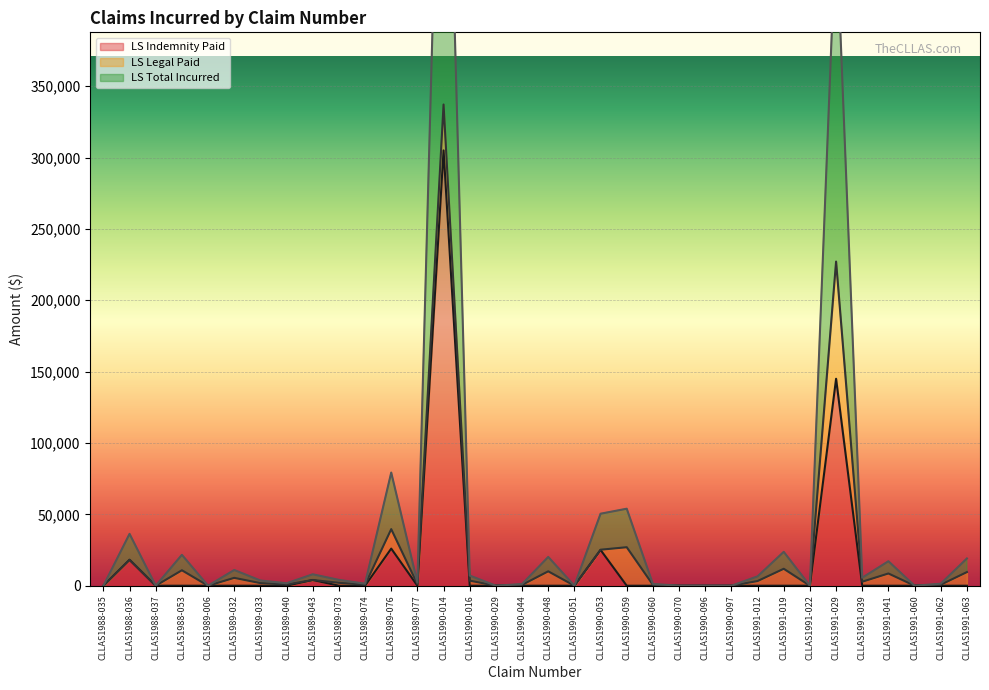

True or false: LS Total Incurred and LS Indemnity Paid intersect in this chart.

False